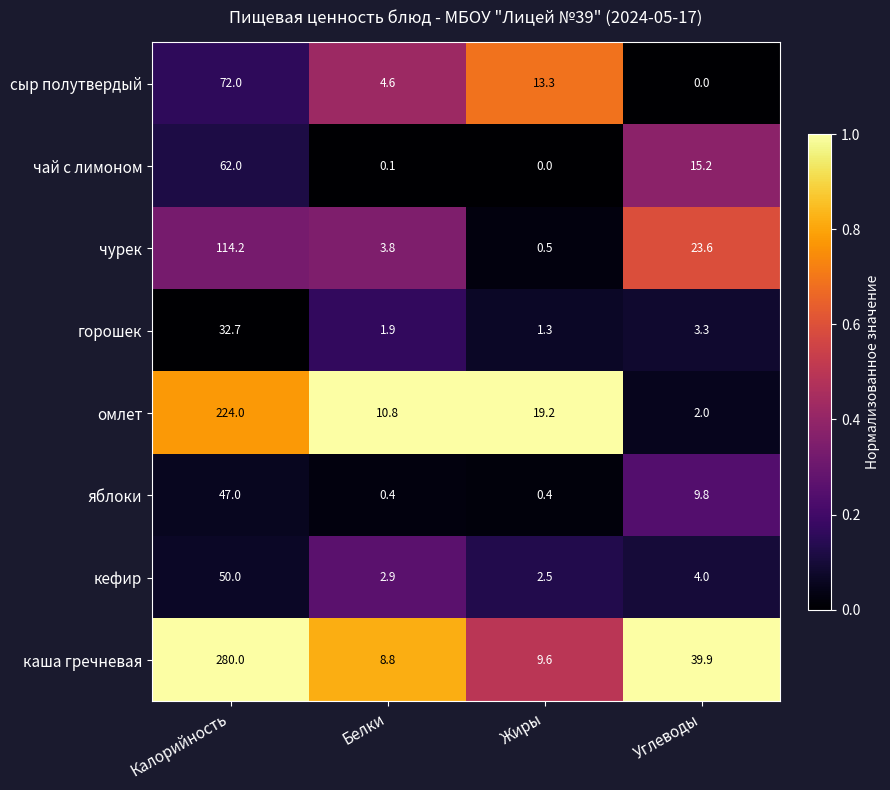

Rank the series at Белки from highest to lowest value.

омлет, каша гречневая, сыр полутвердый, чурек, кефир, горошек, яблоки, чай с лимоном